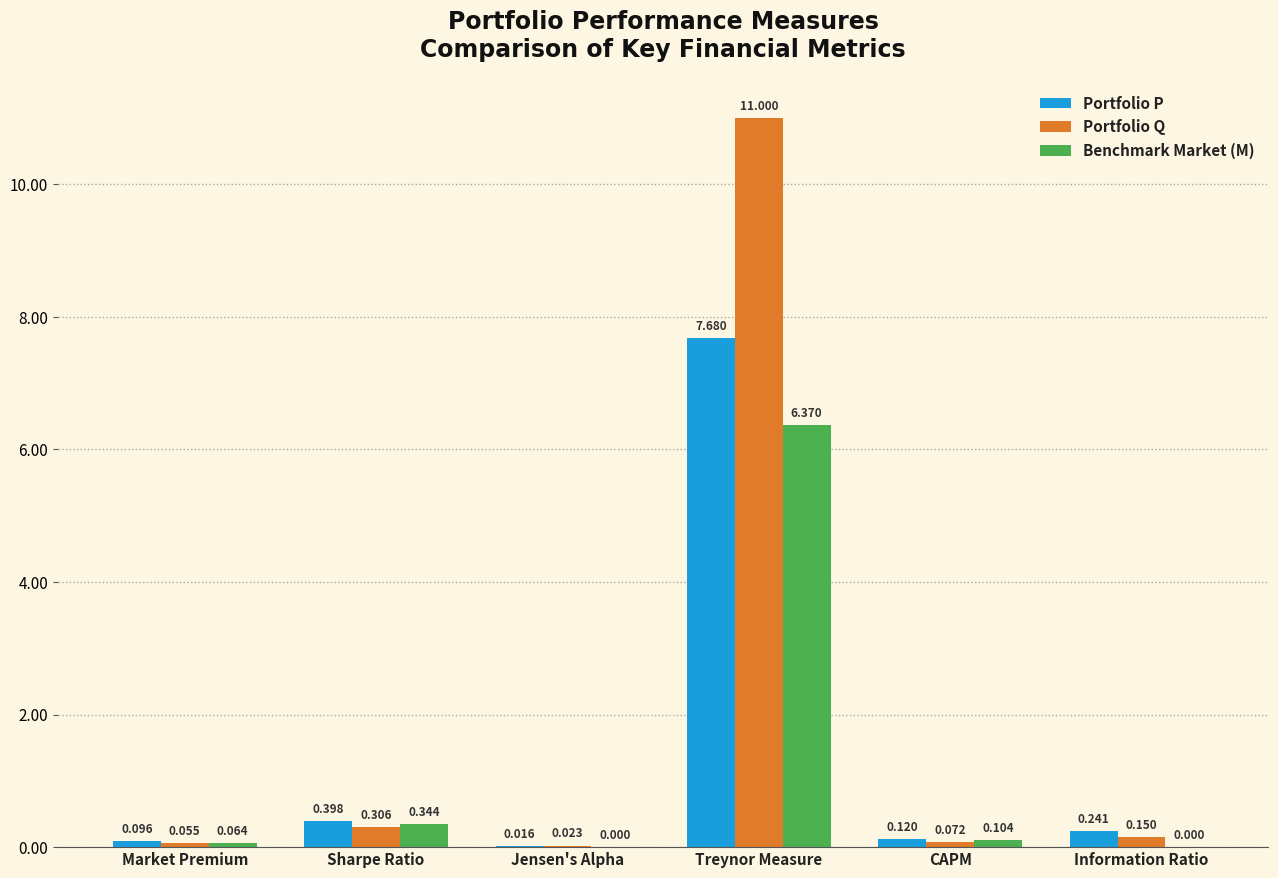

At which label does Portfolio Q reach its peak?

Treynor Measure